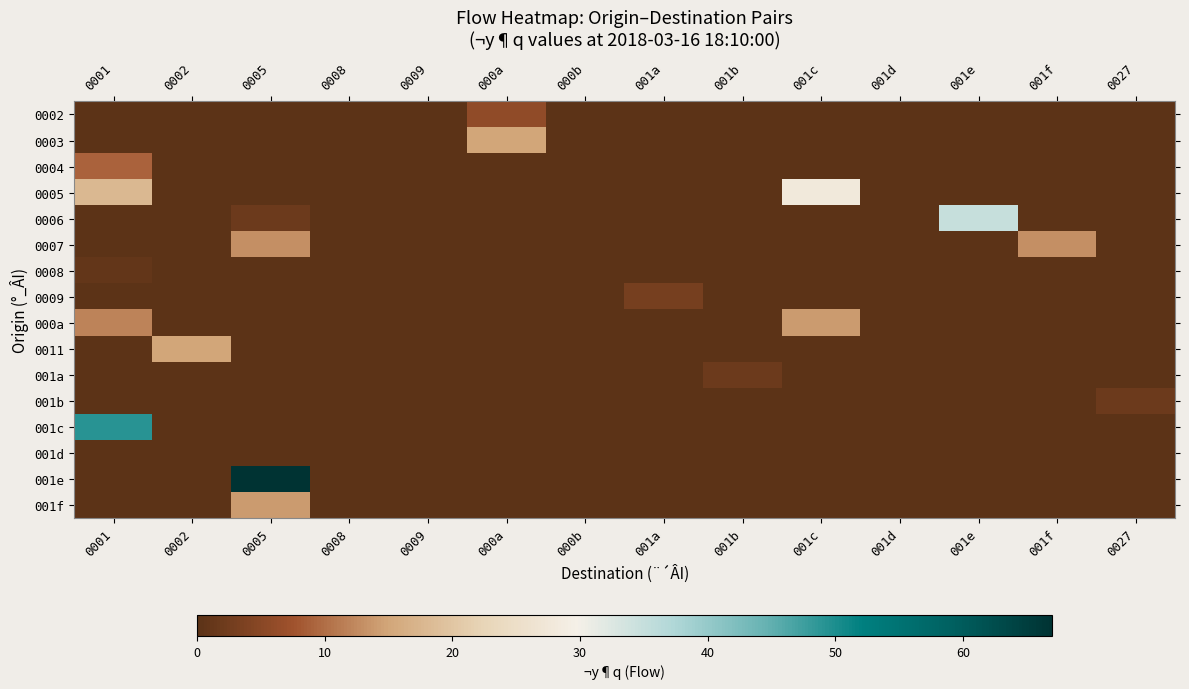

What is the total value across all series at 000a?

21